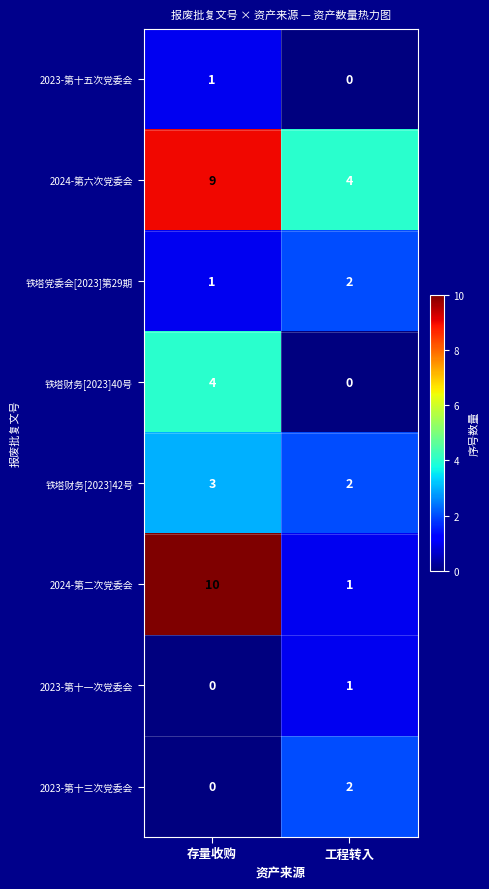

How many series are shown in this chart?

8